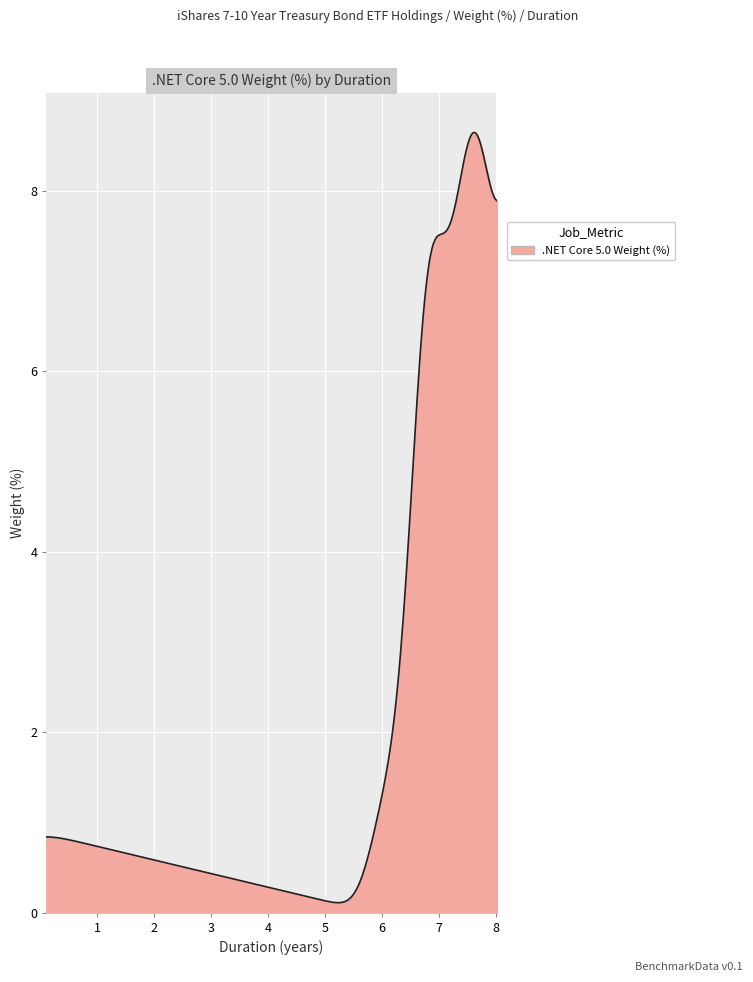

What is the greatest value displayed?

8.6